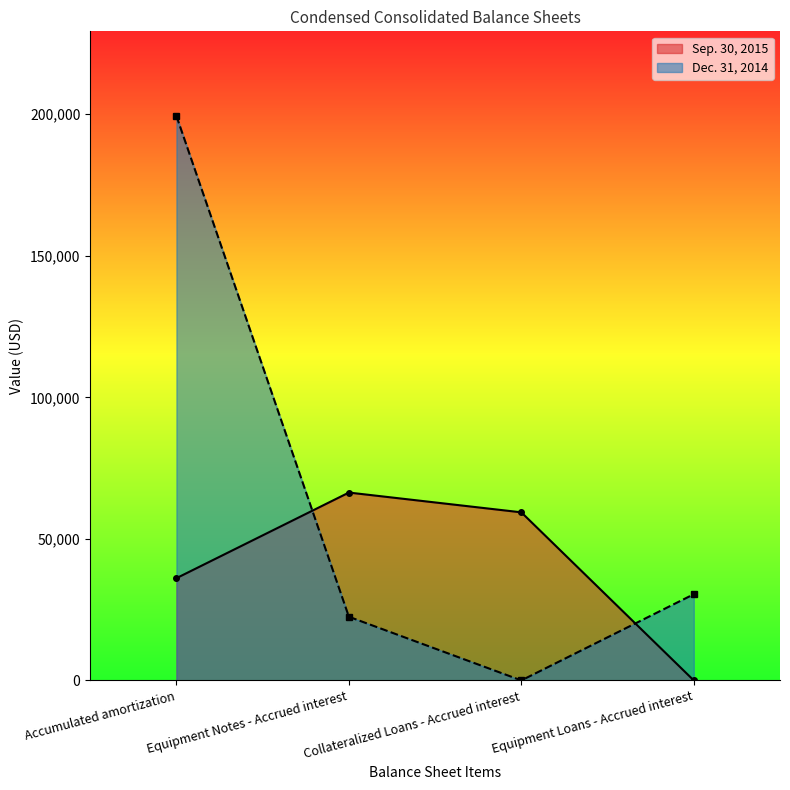

What is the label of the 1st point from the left?

Accumulated amortization